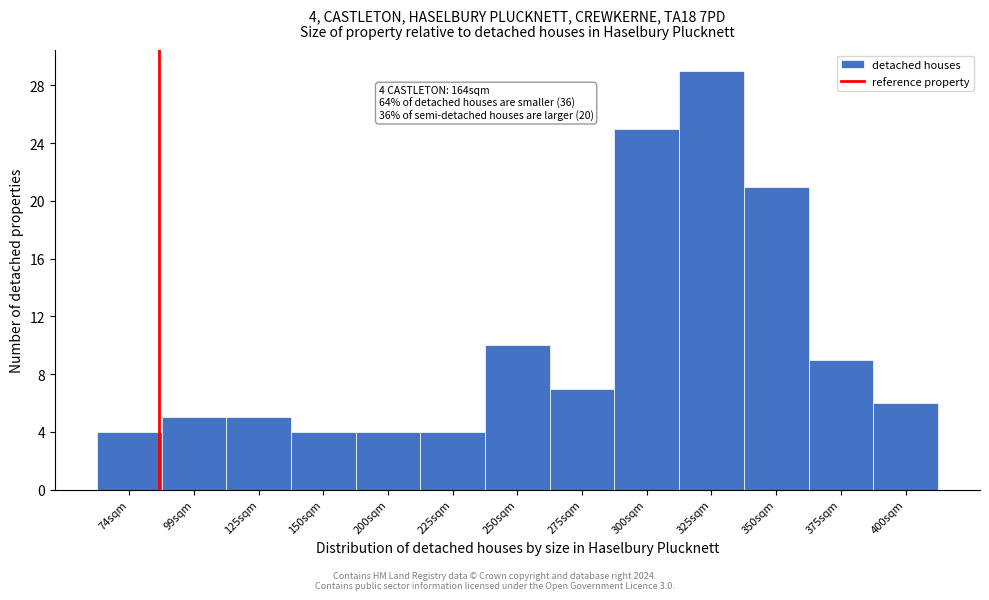

Reading left to right, transcribe all the data shown in this chart.

74sqm=4	99sqm=5	125sqm=5	150sqm=4	200sqm=4	225sqm=4	250sqm=10	275sqm=7	300sqm=25	325sqm=29	350sqm=21	375sqm=9	400sqm=6